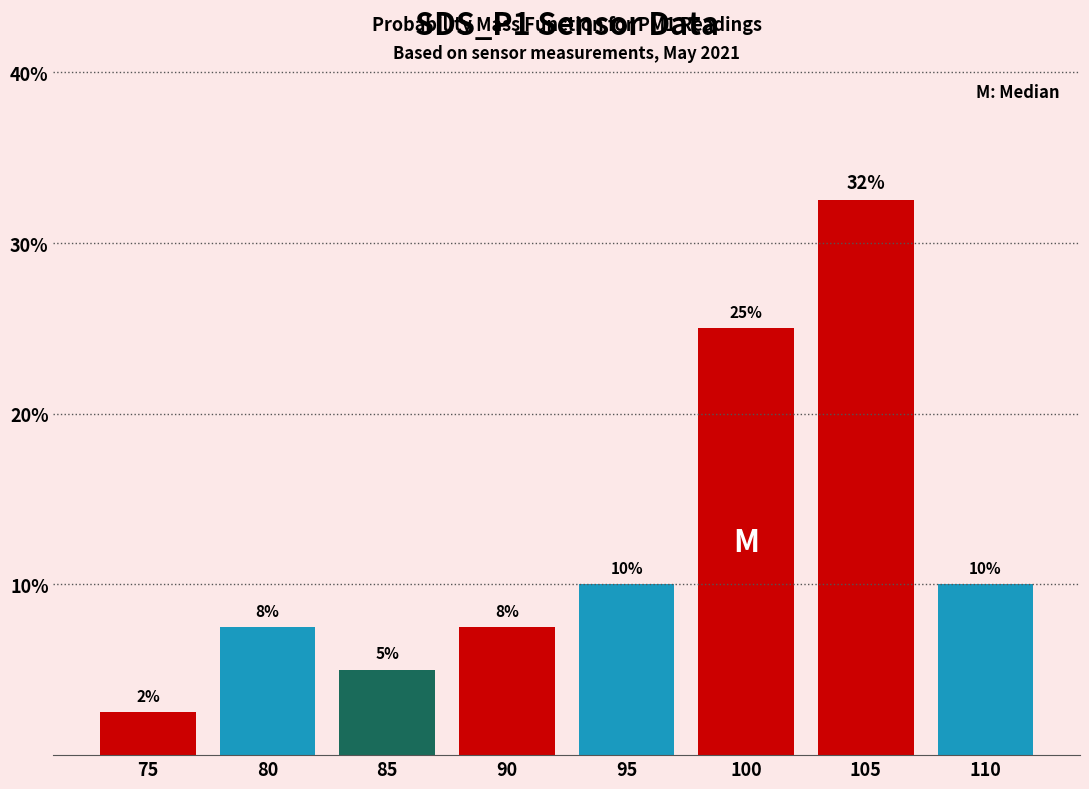

What is the sum of all values?

100.0